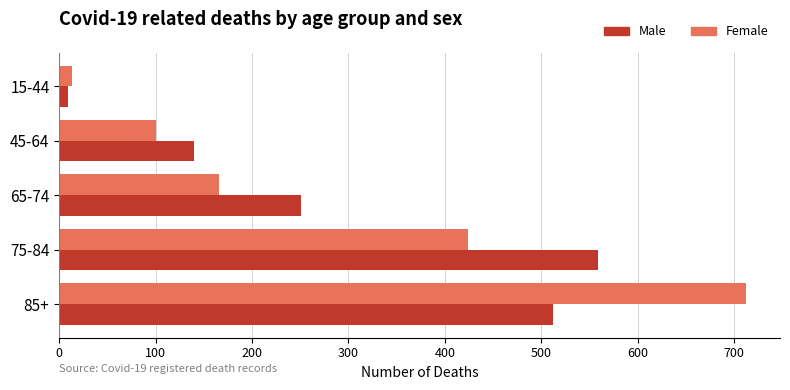

What is the difference between the Male values at 85+ and 45-64?

372